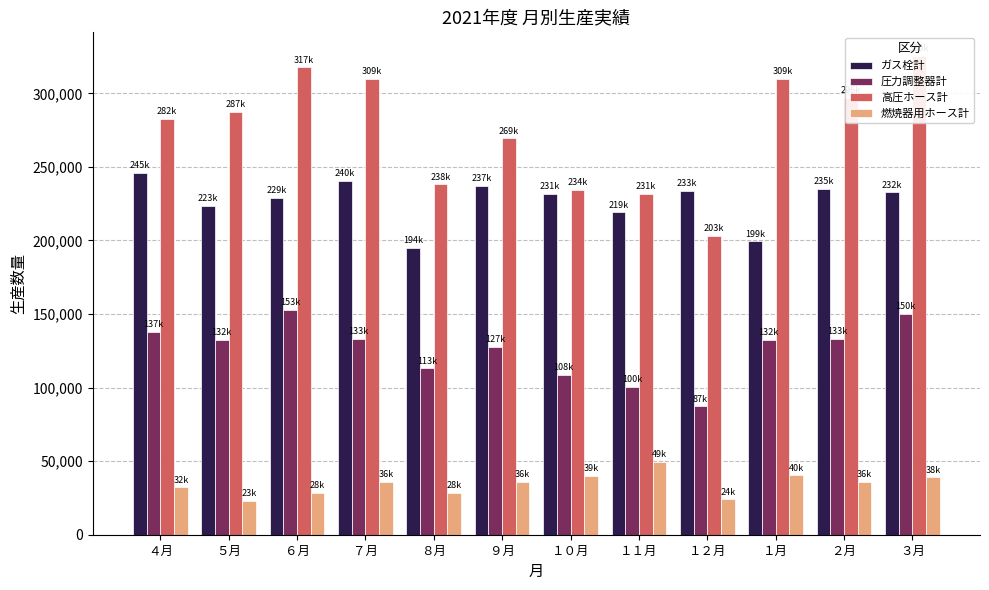

How many series are shown in this chart?

4